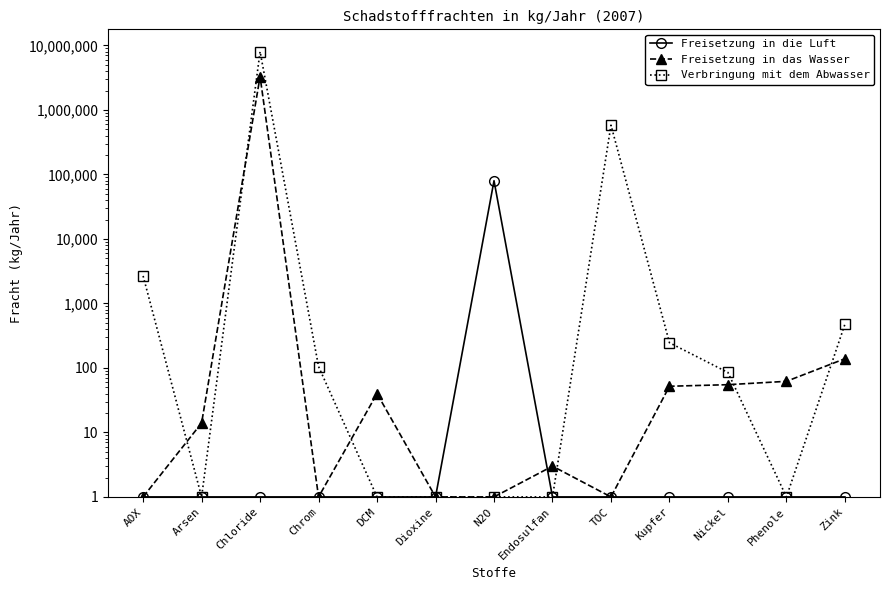

What is the sum of all Verbringung mit dem Abwasser values?

8624488